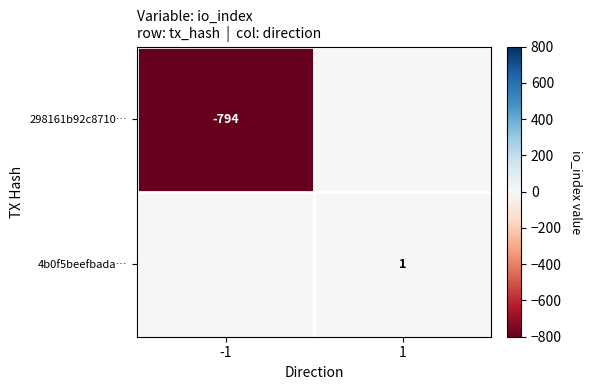

The value of 298161b92c8710… at -1 is -1218. True or false?

False